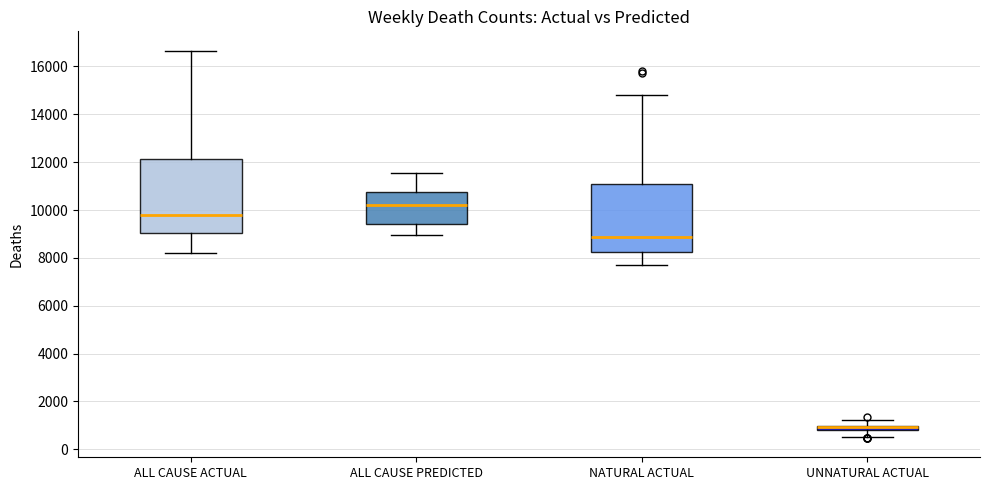

Comparing the boxes themselves (not the whiskers), which one is the tallest?

ALL CAUSE ACTUAL